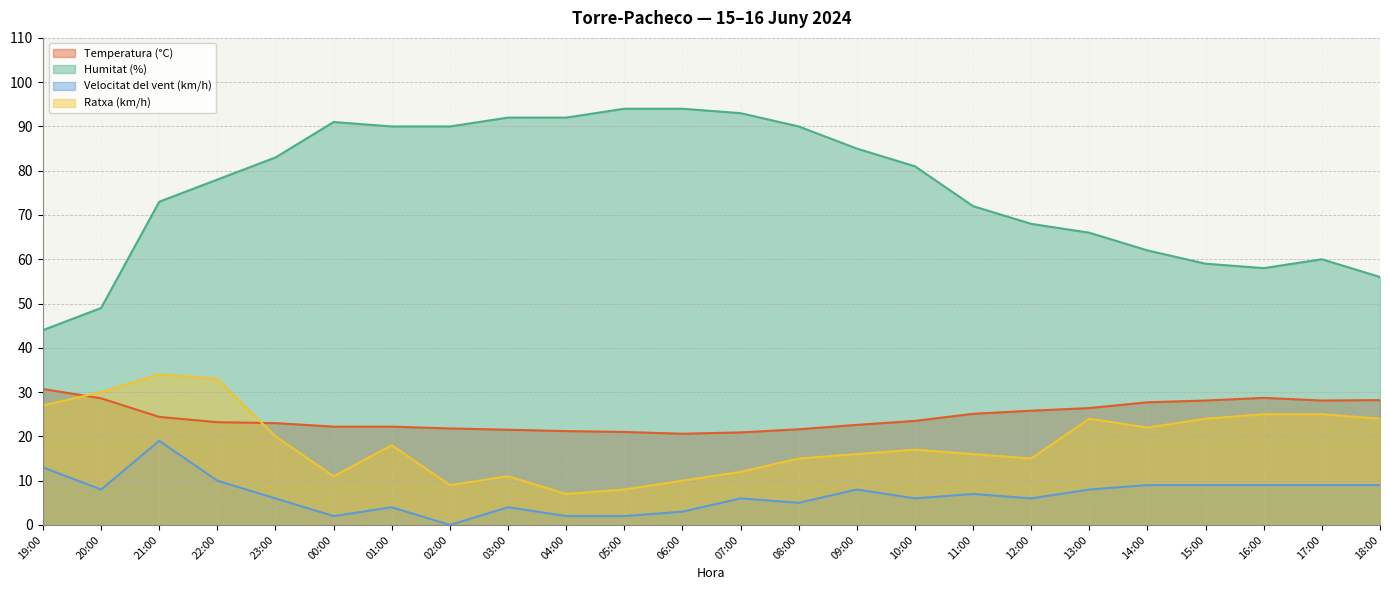

What position from the left is 00:00?

6